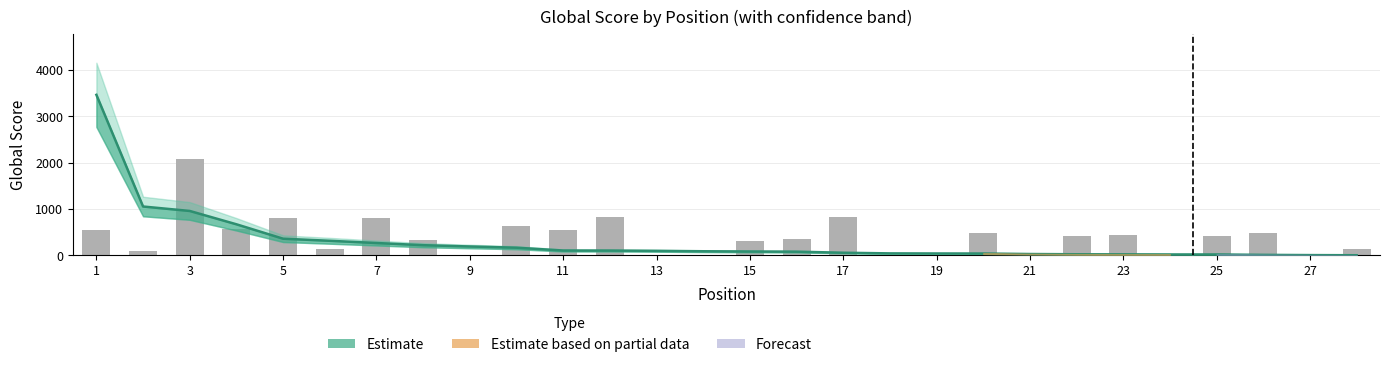

Reading left to right, transcribe all the data shown in this chart.

Global Score: 1=3464	2=1053	3=957	4=669	5=358	6=313	7=265	8=218	9=190	10=164	11=103	12=102	13=96	14=87	15=82	16=78	17=55	18=41	19=39	20=38	21=27	22=22	23=20	24=18	25=18	26=9	27=4	28=1
Global Score Upper: 1=4157	2=1264	3=1148	4=803	5=430	6=376	7=318	8=262	9=228	10=197	11=124	12=122	13=115	14=104	15=98	16=94	17=66	18=49	19=47	20=46	21=32	22=26	23=24	24=22	25=22	26=11	27=5	28=1
Global Score Lower: 1=2771	2=842	3=766	4=535	5=286	6=250	7=212	8=174	9=152	10=131	11=82	12=82	13=77	14=70	15=66	16=62	17=44	18=33	19=31	20=30	21=22	22=18	23=16	24=14	25=14	26=7	27=3	28=1